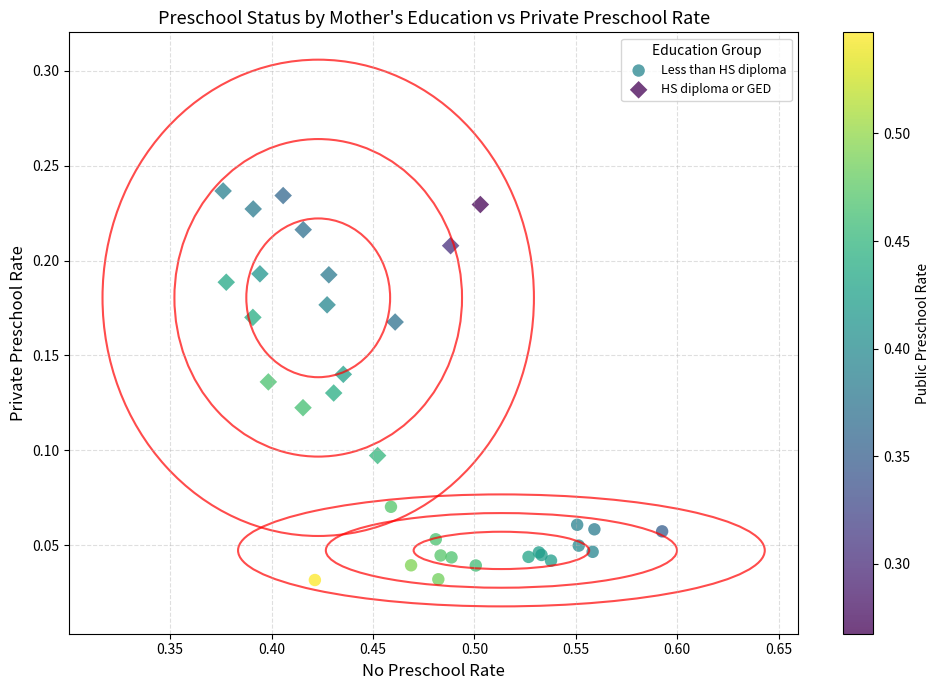

Which series has the widest spread of Y values?

HS diploma or GED